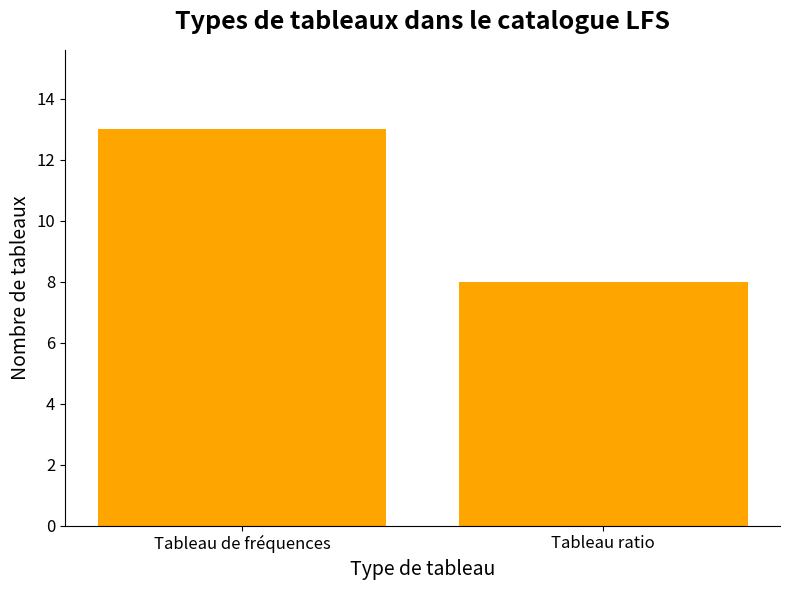

What is the label of the 1st bar from the right?

Tableau ratio